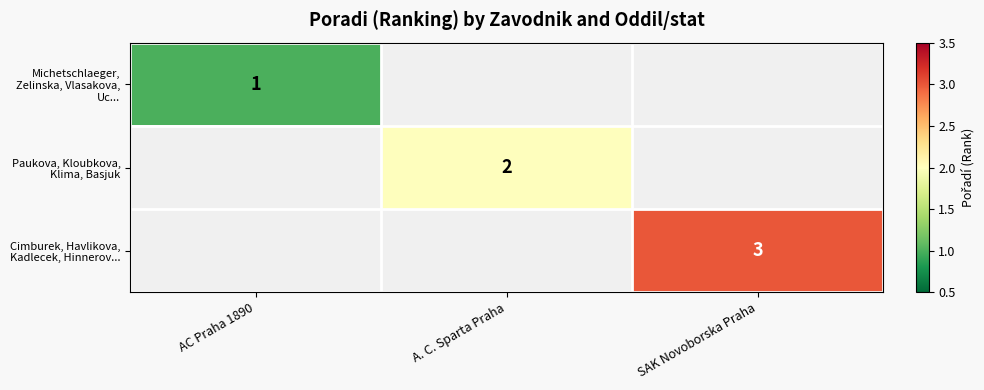

Which label corresponds to the largest value in the chart?

SAK Novoborska Praha